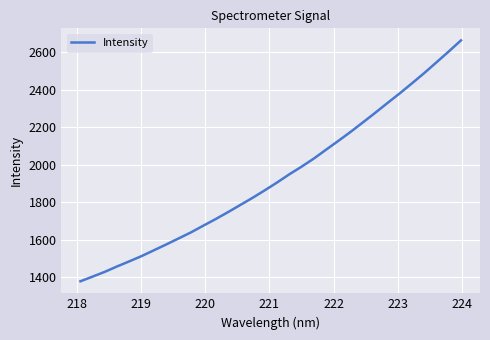

What is the difference between the maximum and minimum values?

1285.1